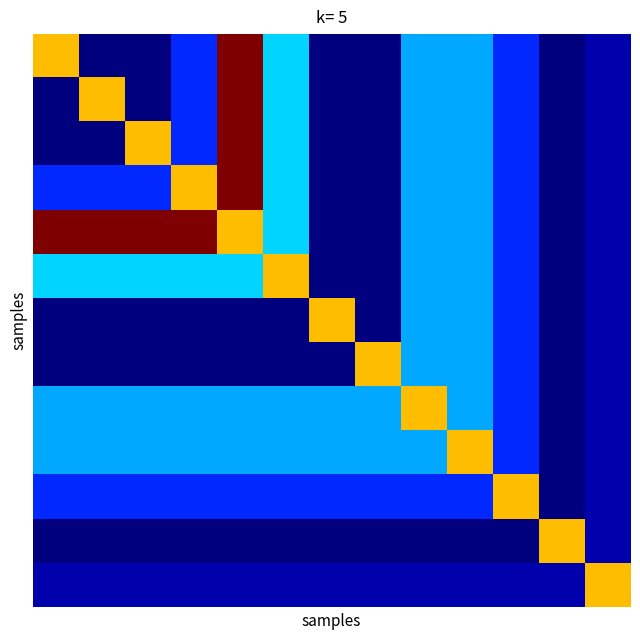

At which category is the sum across all series the highest?

4